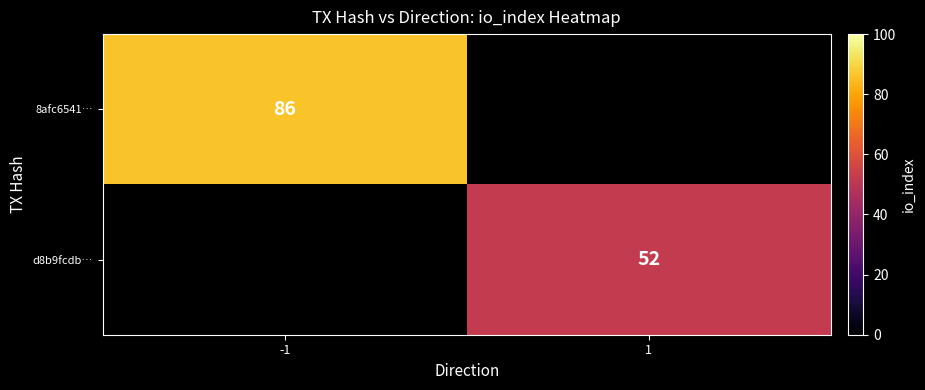

Is the value of 8afc6541… at -1 greater than the value of d8b9fcdb… at 1?

Yes